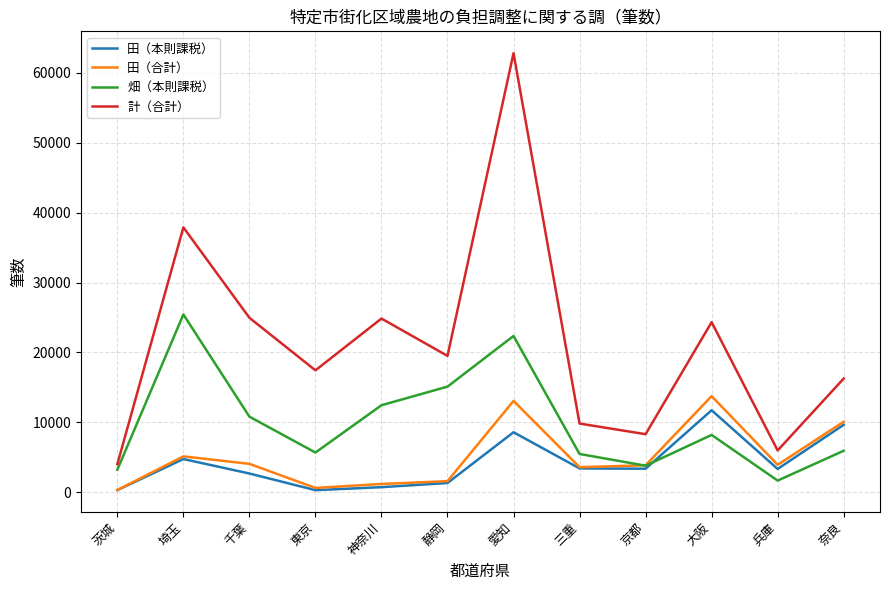

What is the spread (max minus min) of values at 兵庫?

4310